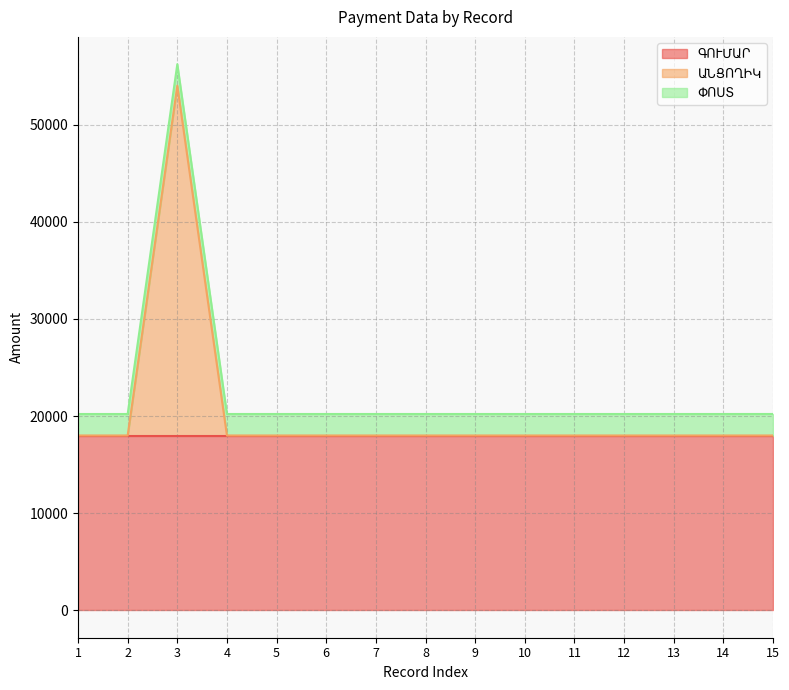

Reading left to right, list all the values displayed in this chart.

ԳՈՒՄԱՐ: 18000	18000	18000	18000	18000	18000	18000	18000	18000	18000	18000	18000	18000	18000	18000
ԱՆՑՈՂԻԿ: 0	0	36000	0	0	0	0	0	0	0	0	0	0	0	0
ՓՈՍՏ: 2213	2213	2213	2214	2214	2214	2214	2214	2214	2214	2214	2214	2214	2214	2215